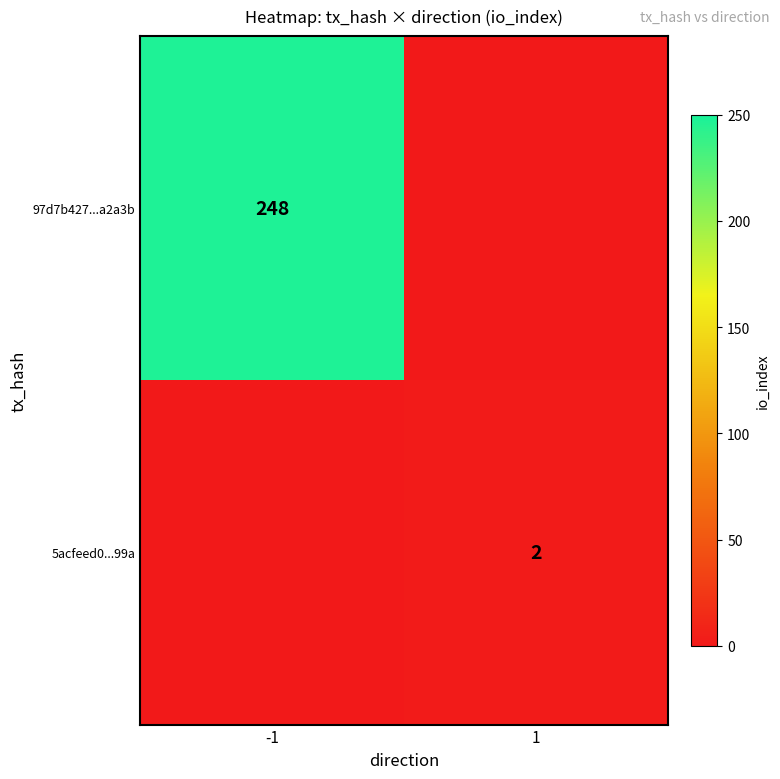

The value of 5acfeed0...99a at 1 is 2. True or false?

True